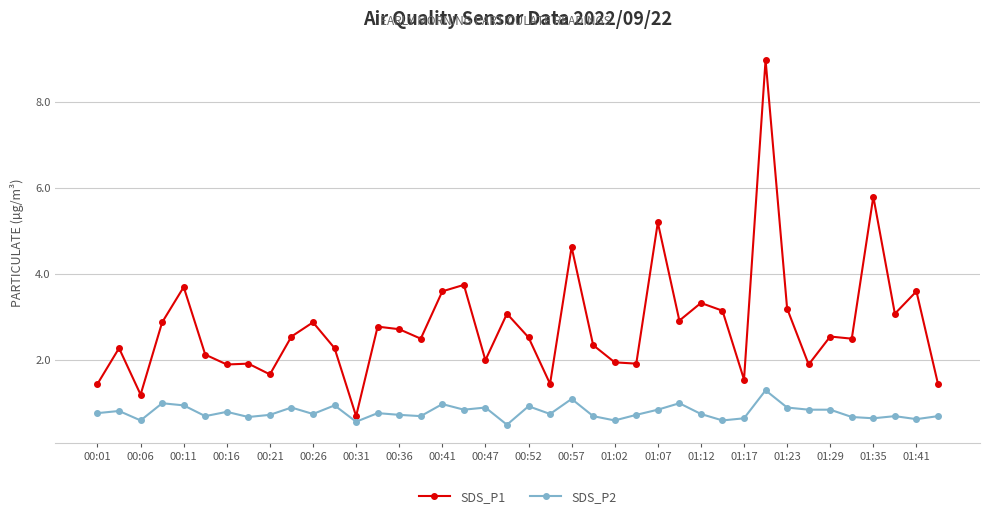

Which series has the largest total across all categories?

SDS_P1